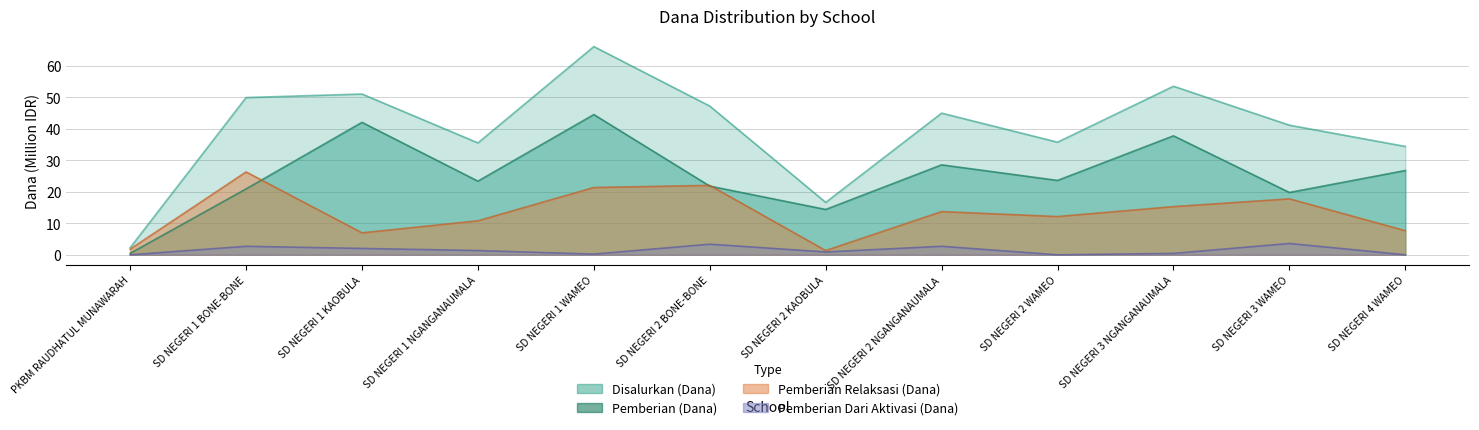

True or false: Pemberian Dari Aktivasi (Dana) and Pemberian (Dana) intersect in this chart.

False